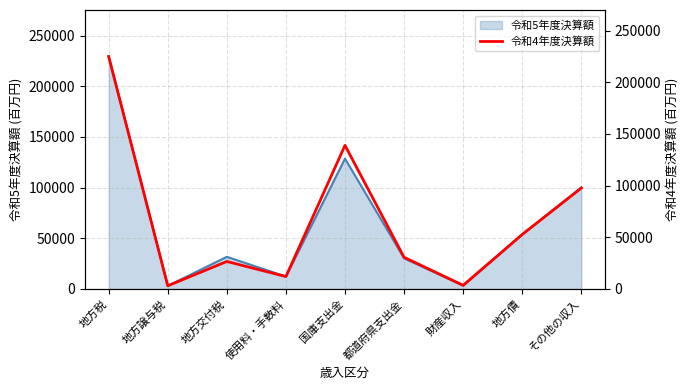

What is the difference between the maximum and second lowest values?

221344